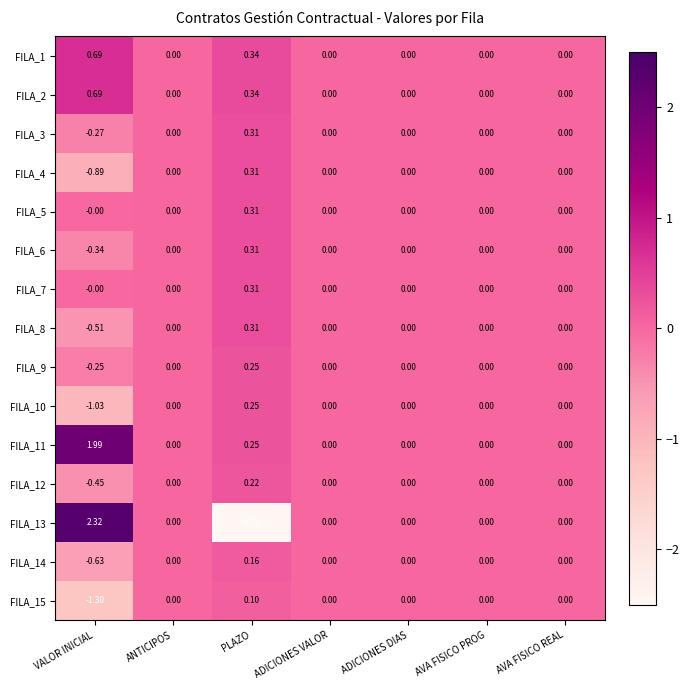

At which category is the sum across all series the highest?

PLAZO